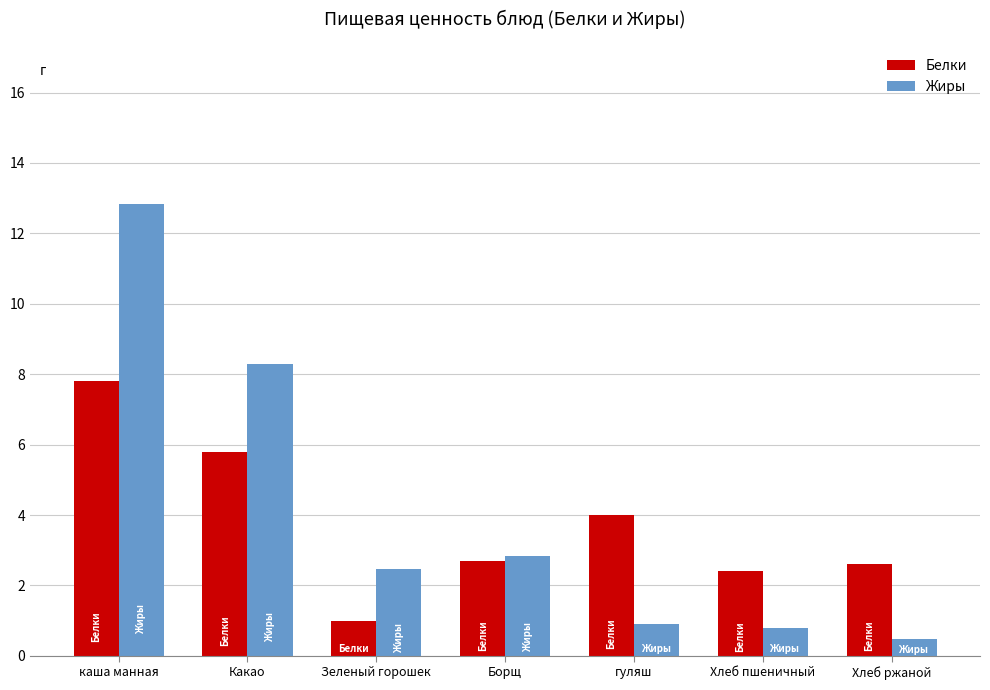

What is the greatest value displayed?

12.8